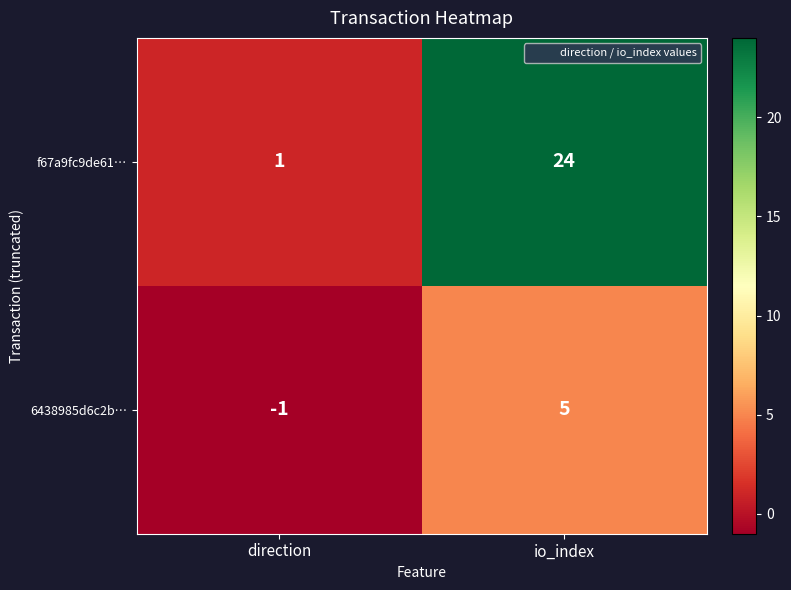

Reading right to left, list all the values displayed in this chart.

f67a9fc9de61…: io_index=24	direction=1
6438985d6c2b…: io_index=5	direction=-1